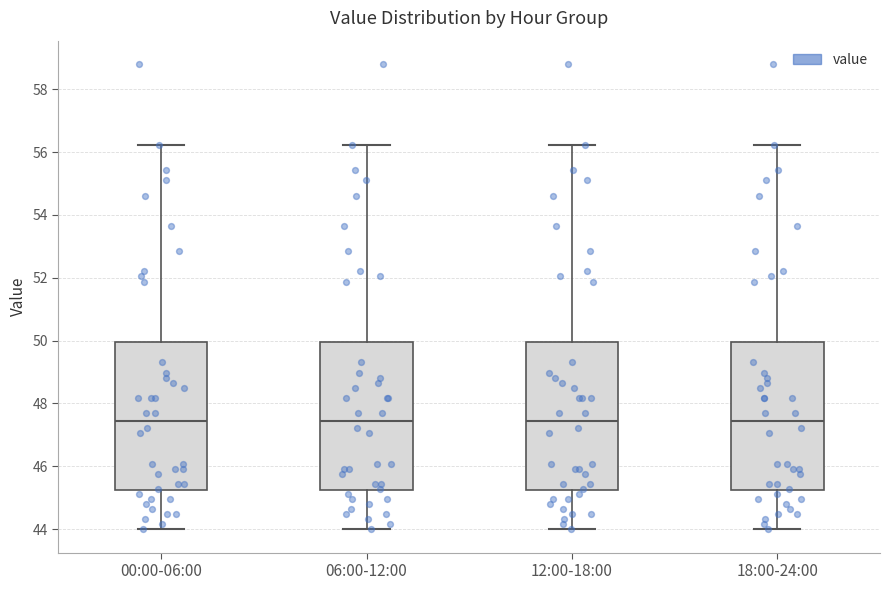

Where does the upper whisker of the box for 12:00-18:00 end on the y-axis? The values are not printed on the chart, so give them approximately, as read against the axis.

56.2